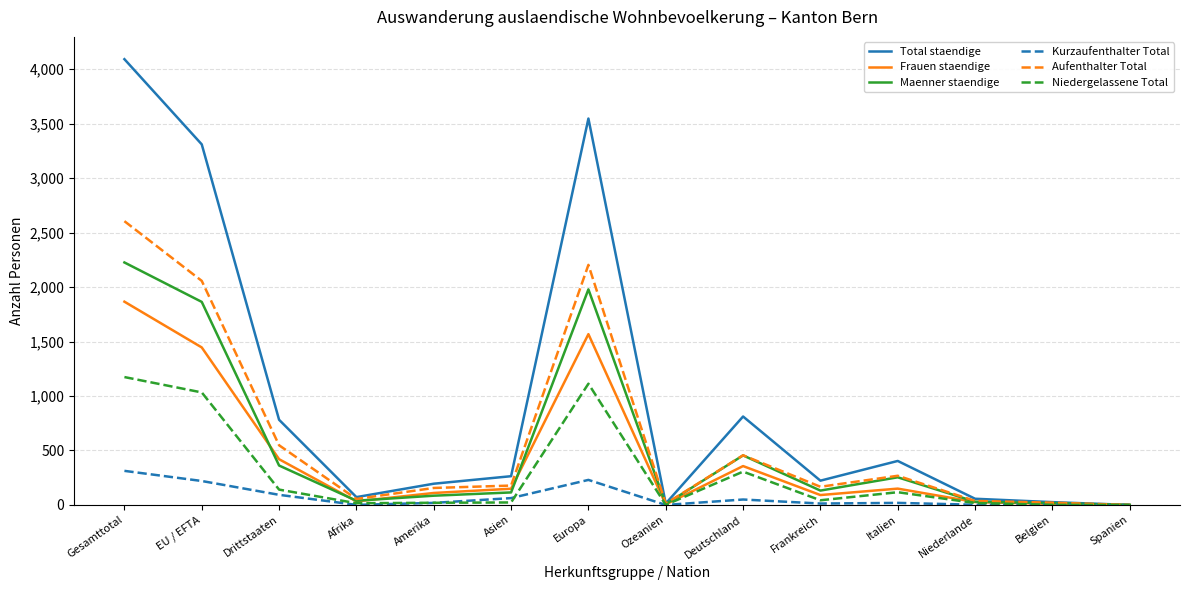

Which series has the largest range (max minus min)?

Total staendige